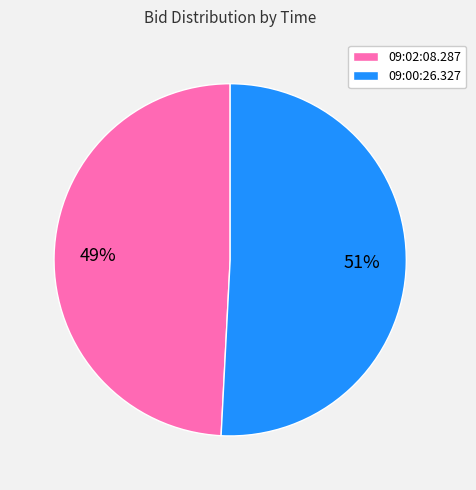

To the nearest percent, what is the average slice percentage?

50%